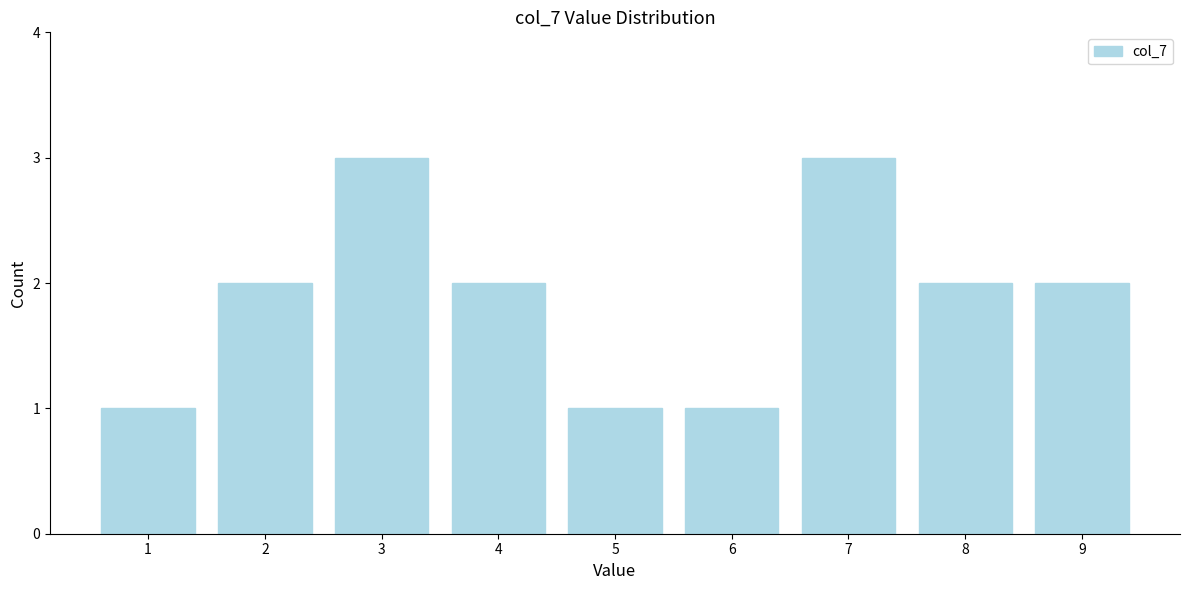

Reading right to left, extract all data points from this chart.

2	2	3	1	1	2	3	2	1